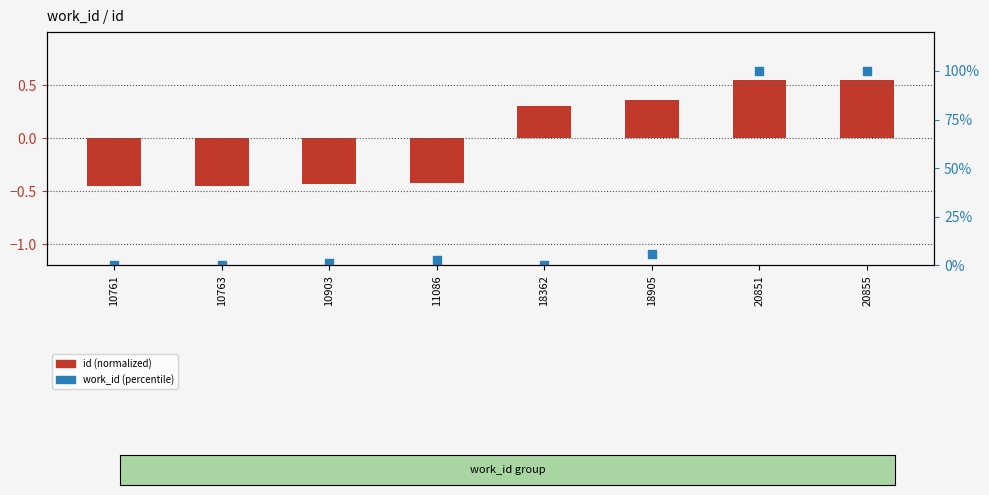

What are all the series names shown in the legend?

id (normalized), work_id (percentile)